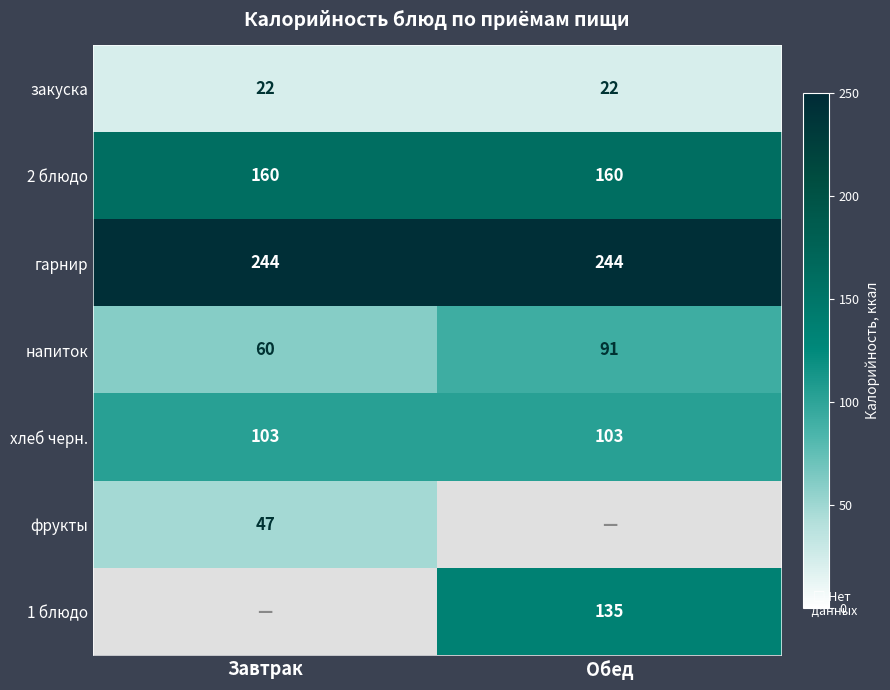

What is the minimum value for напиток?

60